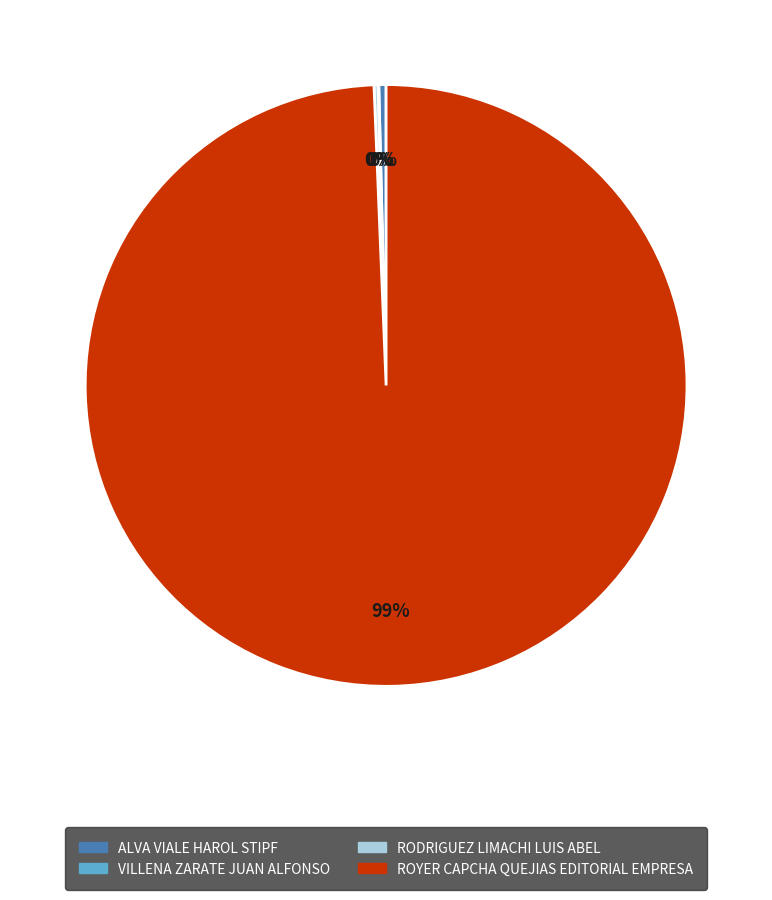

What is the majority slice?

ROYER CAPCHA QUEJIAS EDITORIAL EMPRESA